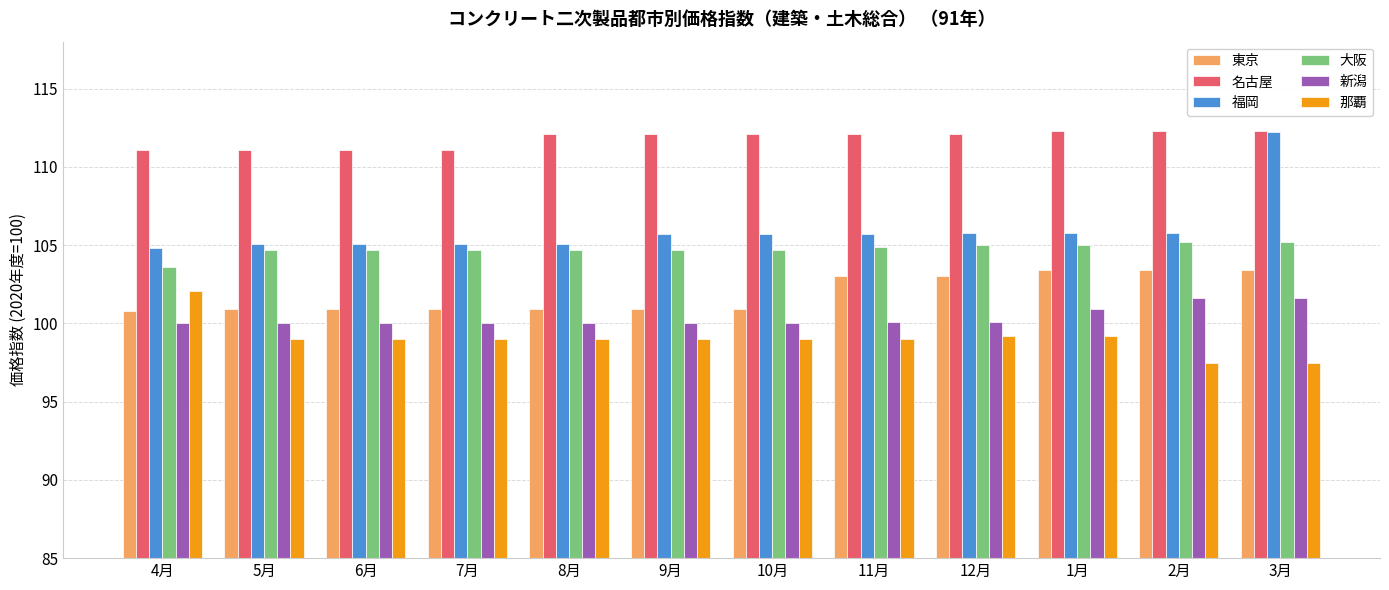

At how many categories does at least one series exceed 98?

12